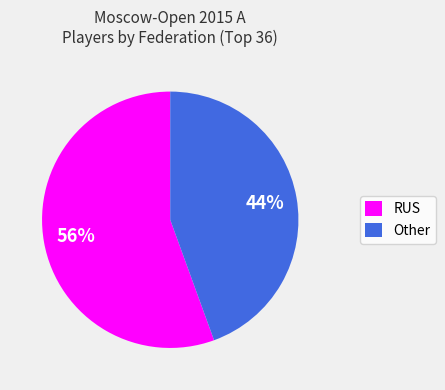

Between RUS and Other, which is larger?

RUS